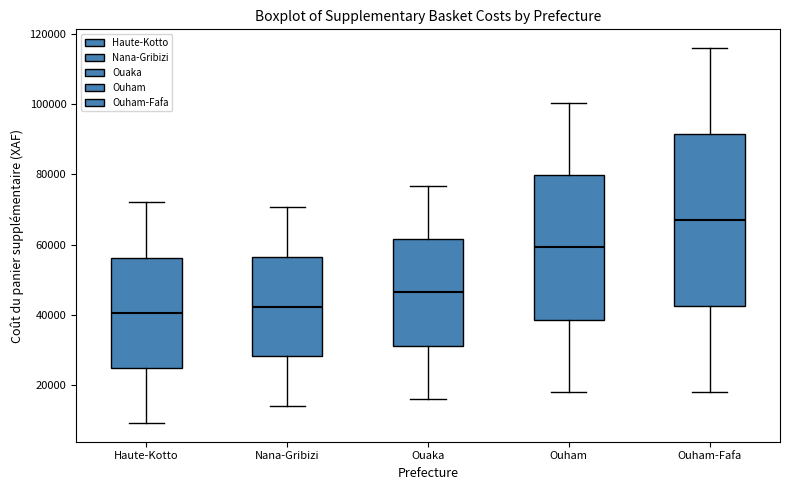

Where is the upper edge of the box for Ouham on the y-axis? The values are not printed on the chart, so give them approximately, as read against the axis.

80000